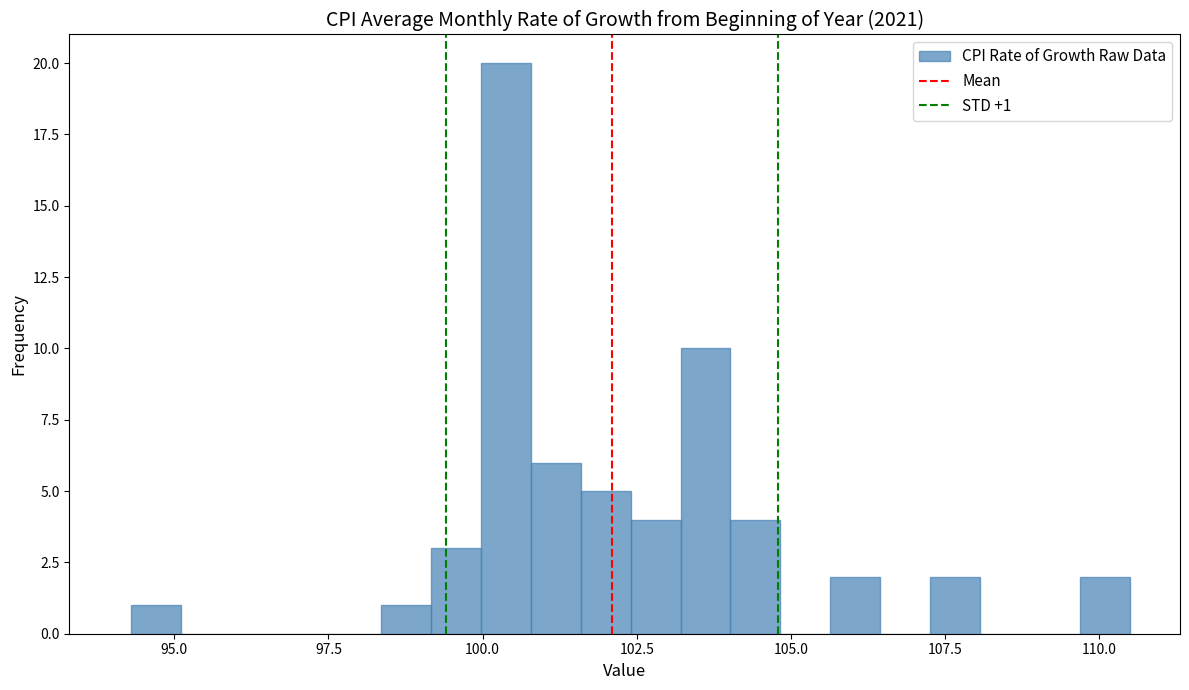

Around what value on the x-axis is the tallest bar? Give the approximate position of its centre, as read against the axis.

100.5